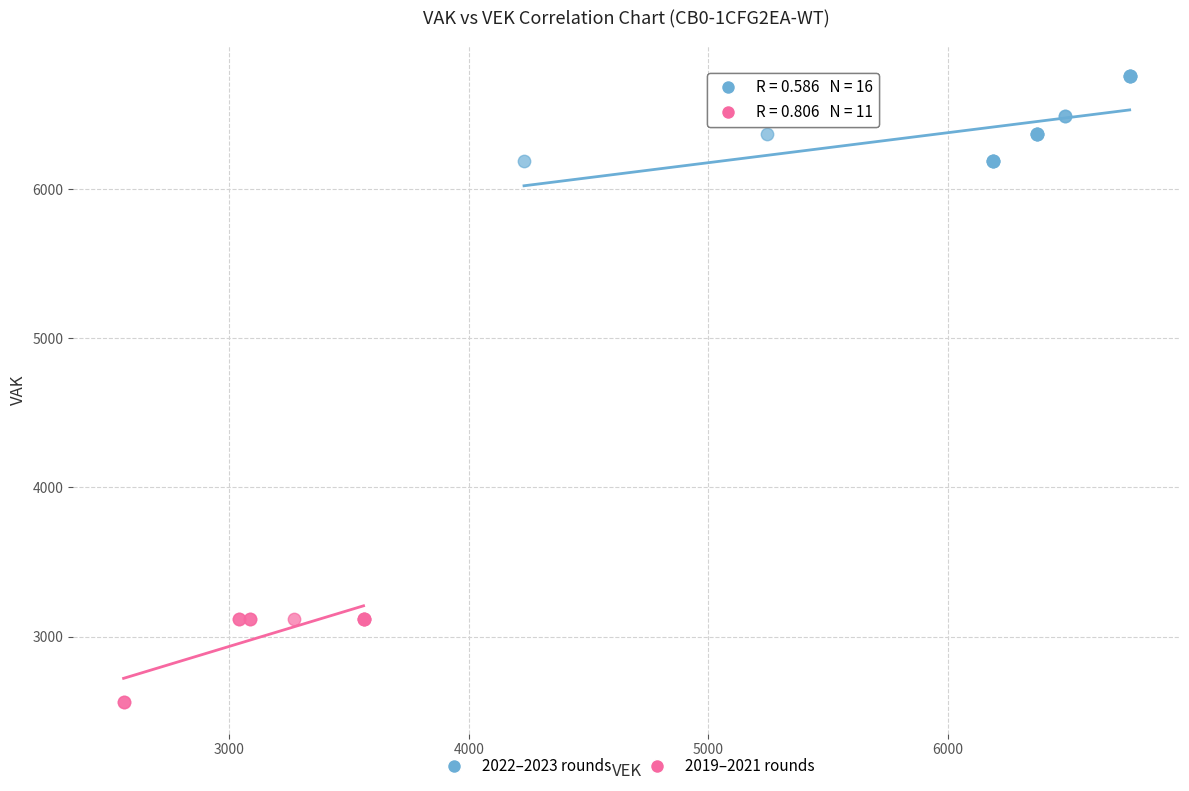

Which series contains the highest Y value?

2022–2023 rounds